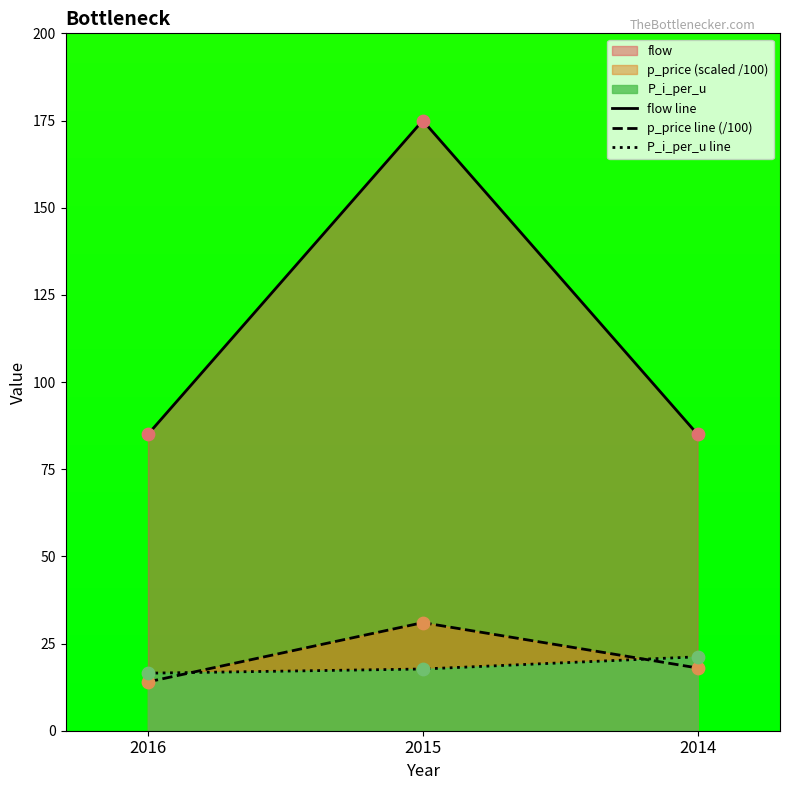

What are all the series names shown in the legend?

flow line, p_price line (/100), P_i_per_u line